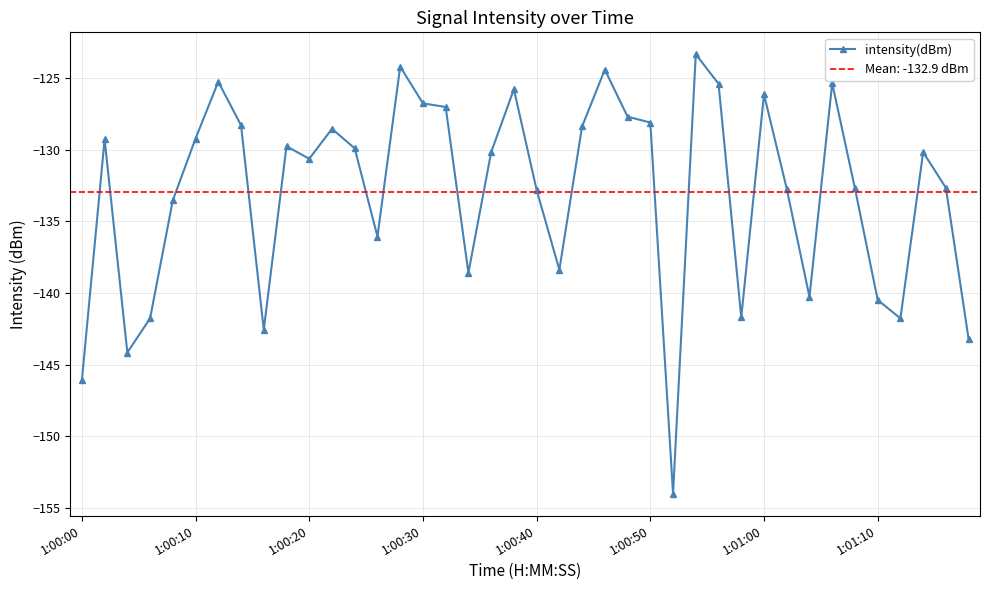

True or false: intensity(dBm) has more than 2 interior local peaks.

True